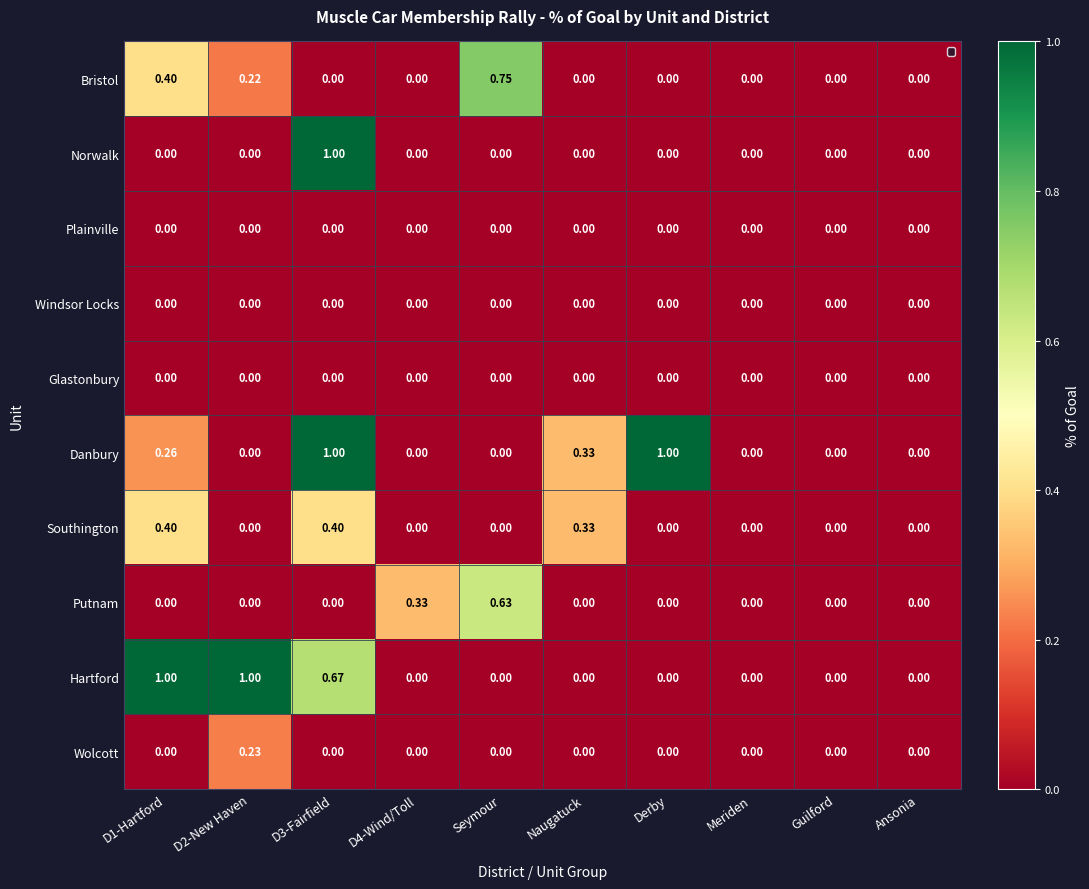

At which category is the sum across all series the highest?

D3-Fairfield